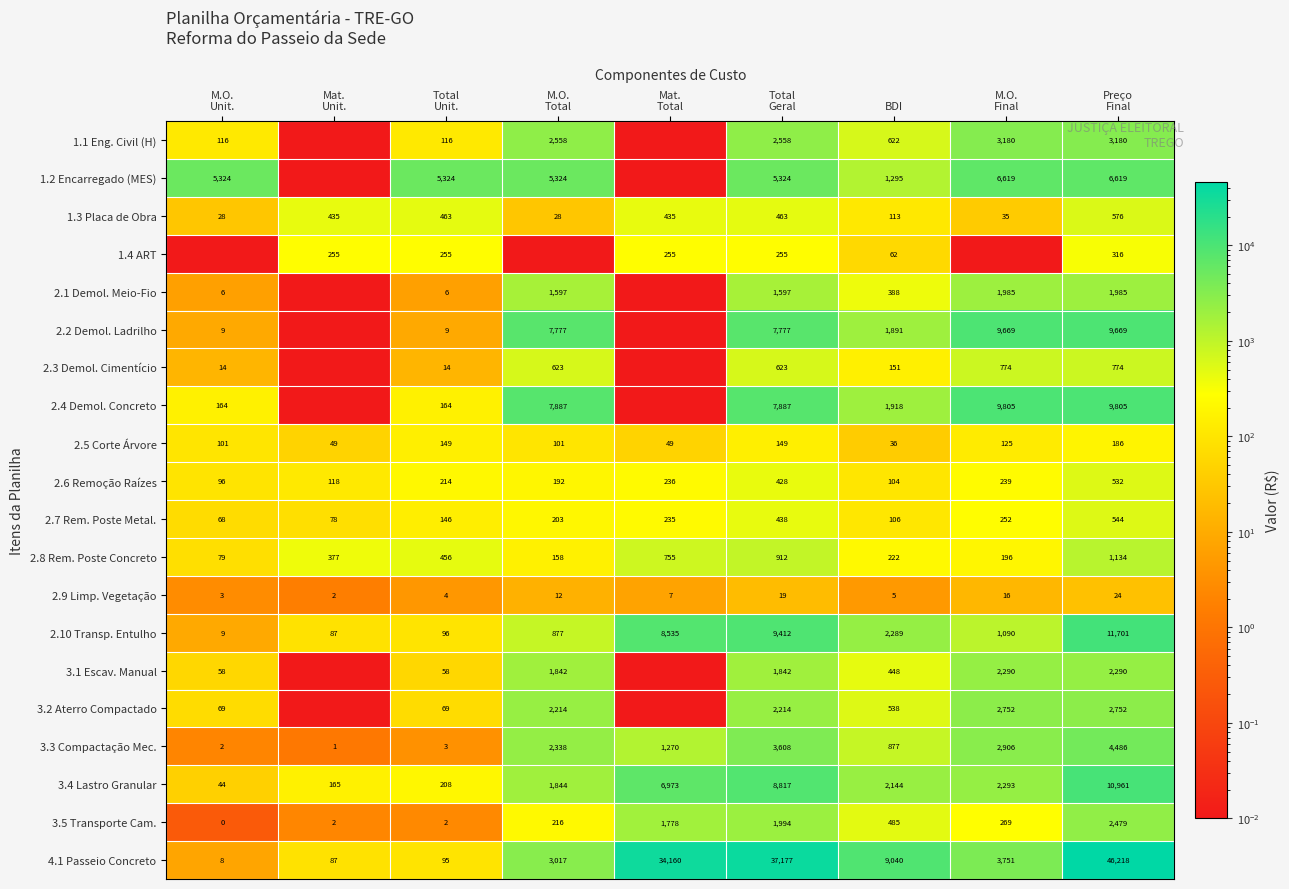

At Total
Unit., list the series in order from smallest to largest.

3.5 Transporte Cam., 3.3 Compactação Mec., 2.9 Limp. Vegetação, 2.1 Demol. Meio-Fio, 2.2 Demol. Ladrilho, 2.3 Demol. Cimentício, 3.1 Escav. Manual, 3.2 Aterro Compactado, 4.1 Passeio Concreto, 2.10 Transp. Entulho, 1.1 Eng. Civil (H), 2.7 Rem. Poste Metal., 2.5 Corte Árvore, 2.4 Demol. Concreto, 3.4 Lastro Granular, 2.6 Remoção Raízes, 1.4 ART, 2.8 Rem. Poste Concreto, 1.3 Placa de Obra, 1.2 Encarregado (MES)